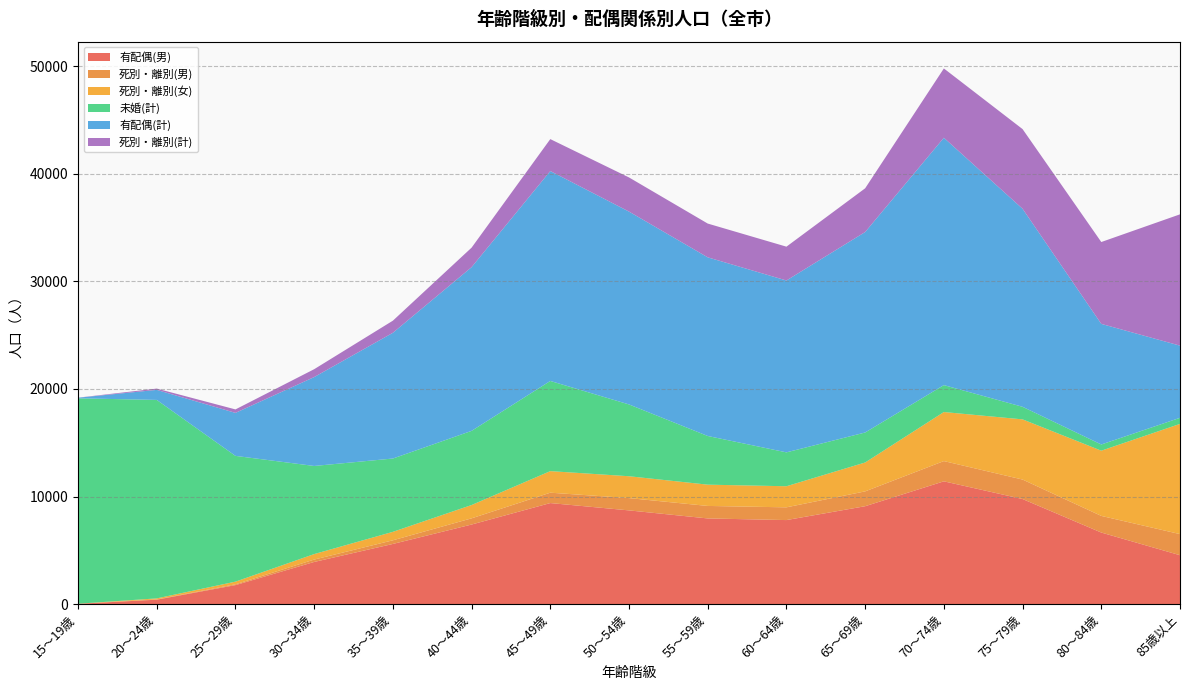

Reading left to right, list all the values displayed in this chart.

有配偶(男): 15～19歳=23	20～24歳=406	25～29歳=1761	30～34歳=3915	35～39歳=5590	40～44歳=7396	45～49歳=9392	50～54歳=8710	55～59歳=7962	60～64歳=7810	65～69歳=9099	70～74歳=11413	75～79歳=9767	80～84歳=6650	85歳以上=4542
死別・離別(男): 15～19歳=2	20～24歳=25	25～29歳=77	30～34歳=221	35～39歳=339	40～44歳=576	45～49歳=965	50～54歳=1144	55～59歳=1163	60～64歳=1185	65～69歳=1380	70～74歳=1883	75～79歳=1811	80～84歳=1548	85歳以上=1963
死別・離別(女): 15～19歳=6	20～24歳=96	25～29歳=246	30～34歳=511	35～39歳=787	40～44歳=1237	45～49歳=2005	50～54歳=2032	55～59歳=1978	60～64歳=1961	65～69歳=2686	70～74歳=4562	75～79歳=5597	80～84歳=6065	85歳以上=10249
未婚(計): 15～19歳=19102	20～24歳=18457	25～29歳=11696	30～34歳=8195	35～39歳=6818	40～44歳=6897	45～49歳=8386	50～54歳=6677	55～59歳=4527	60～64歳=3151	65～69歳=2790	70～74歳=2503	75～79歳=1169	80～84歳=576	85歳以上=566
有配偶(計): 15～19歳=54	20～24歳=933	25～29歳=3998	30～34歳=8266	35～39歳=11693	40～44歳=15225	45～49歳=19521	50～54歳=17935	55～59歳=16614	60～64歳=15983	65～69歳=18642	70～74歳=23004	75～79歳=18417	80～84歳=11216	85歳以上=6711
死別・離別(計): 15～19歳=8	20～24歳=121	25～29歳=323	30～34歳=732	35～39歳=1126	40～44歳=1813	45～49歳=2970	50～54歳=3176	55～59歳=3141	60～64歳=3146	65～69歳=4066	70～74歳=6445	75～79歳=7408	80～84歳=7613	85歳以上=12212